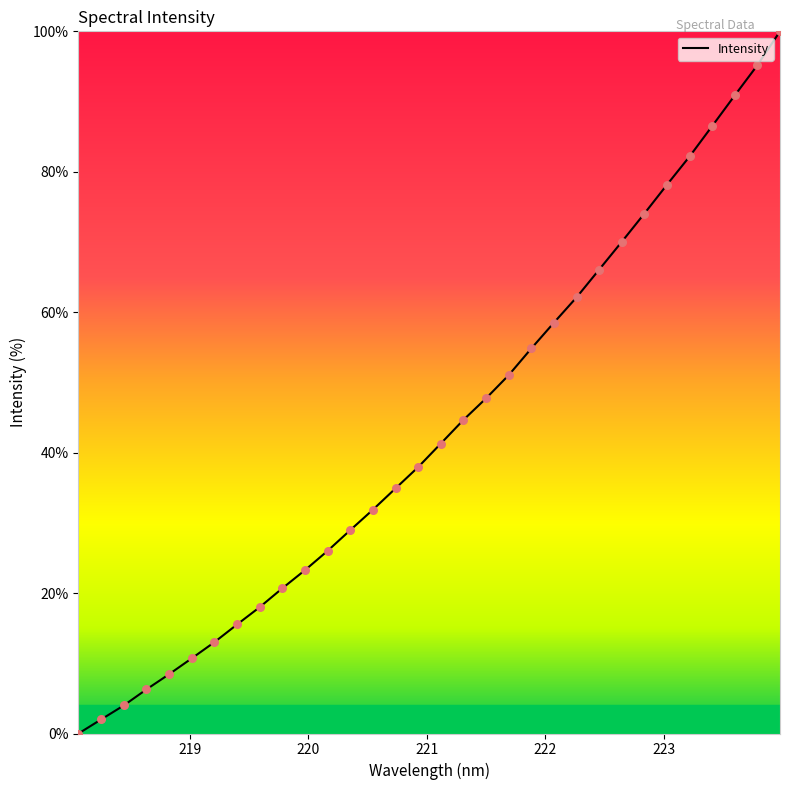

What is the greatest value displayed?

100.0